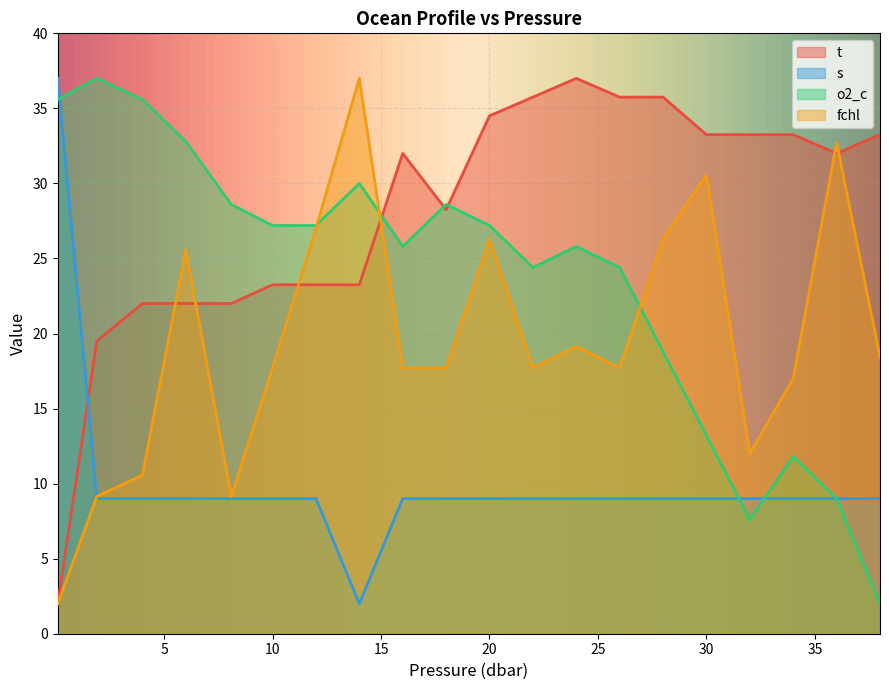

Reading left to right, list all the values displayed in this chart.

t: 0.1=2.0	1.9=19.5	4.0=22.0	6.0=22.0	8.1=22.0	10.0=23.2	12.0=23.2	14.0=23.2	16.0=32.0	18.0=28.2	20.0=34.5	22.0=35.7	24.0=37.0	26.0=35.7	28.0=35.7	30.0=33.2	32.0=33.2	34.0=33.2	36.0=32.0	38.0=33.2
s: 0.1=37.0	1.9=9.0	4.0=9.0	6.0=9.0	8.1=9.0	10.0=9.0	12.0=9.0	14.0=2.0	16.0=9.0	18.0=9.0	20.0=9.0	22.0=9.0	24.0=9.0	26.0=9.0	28.0=9.0	30.0=9.0	32.0=9.0	34.0=9.0	36.0=9.0	38.0=9.0
o2_c: 0.1=35.6	1.9=37.0	4.0=35.6	6.0=32.8	8.1=28.6	10.0=27.2	12.0=27.2	14.0=30.0	16.0=25.8	18.0=28.6	20.0=27.2	22.0=24.4	24.0=25.8	26.0=24.4	28.0=18.8	30.0=13.2	32.0=7.6	34.0=11.8	36.0=9.0	38.0=2.0
fchl: 0.1=2.0	1.9=9.1	4.0=10.6	6.0=25.6	8.1=9.1	10.0=17.7	12.0=27.0	14.0=37.0	16.0=17.7	18.0=17.7	20.0=26.3	22.0=17.7	24.0=19.1	26.0=17.7	28.0=26.3	30.0=30.6	32.0=12.0	34.0=17.0	36.0=32.7	38.0=18.4